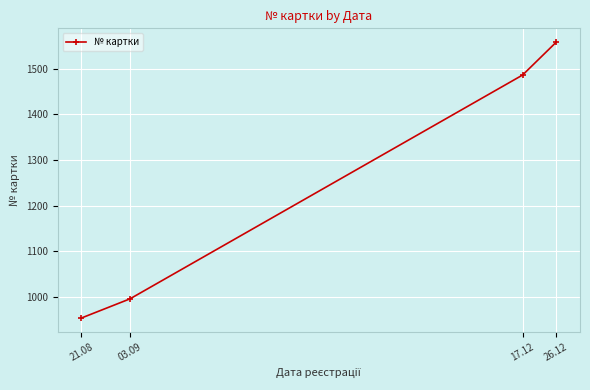

The value at 21.08 is 954. True or false?

True